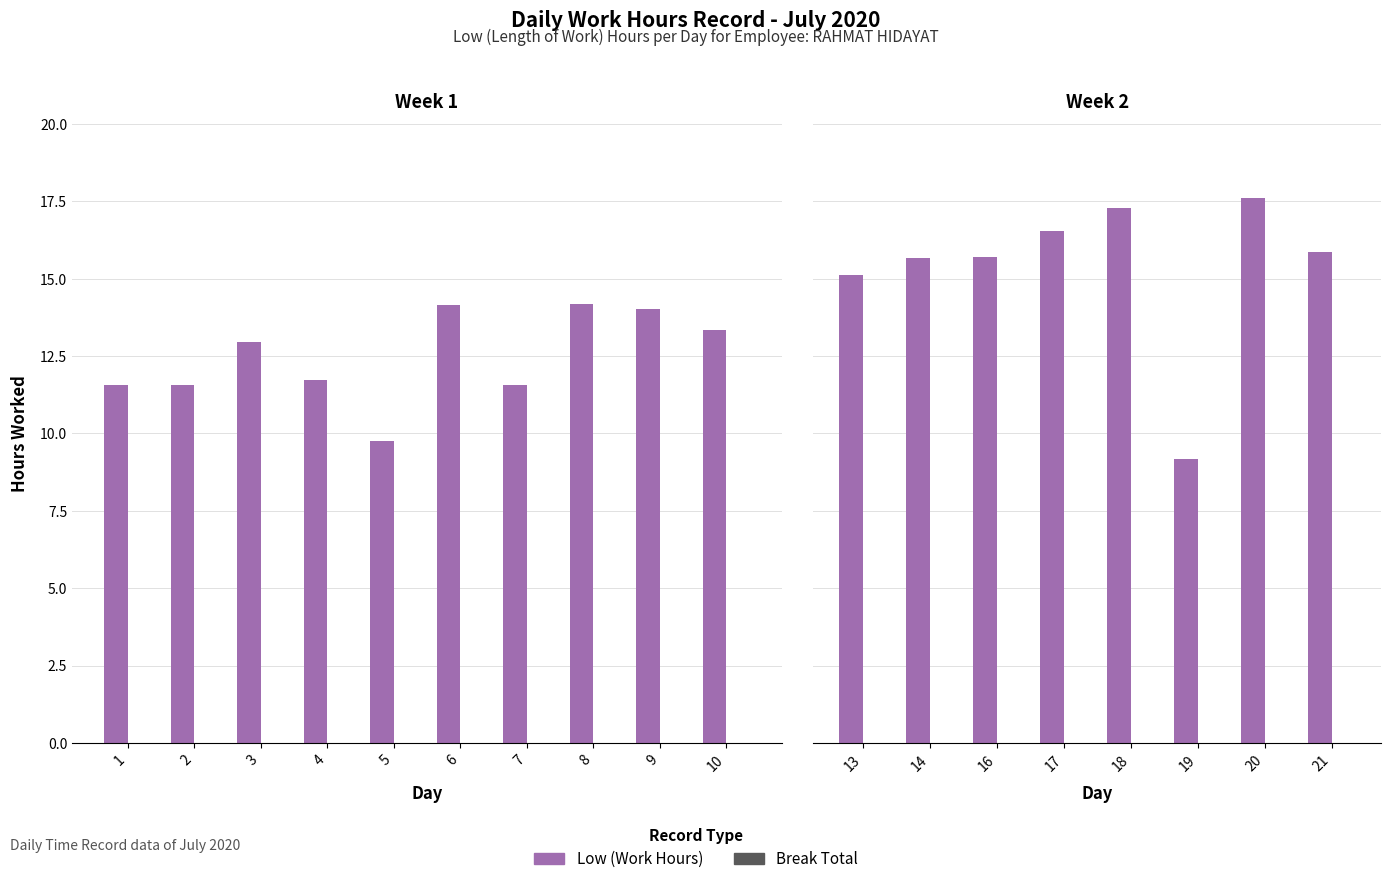

How many distinct data groups are displayed?

2